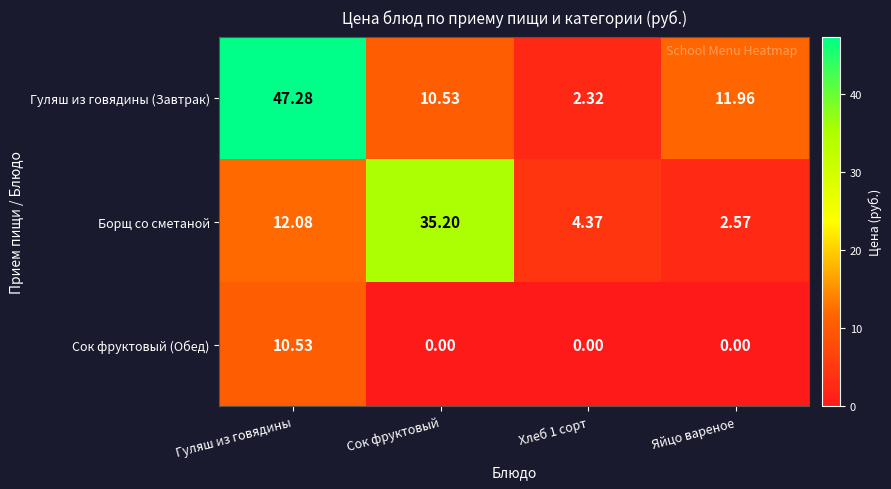

Between Сок фруктовый and Хлеб 1 сорт, which series saw the biggest shift?

Борщ со сметаной